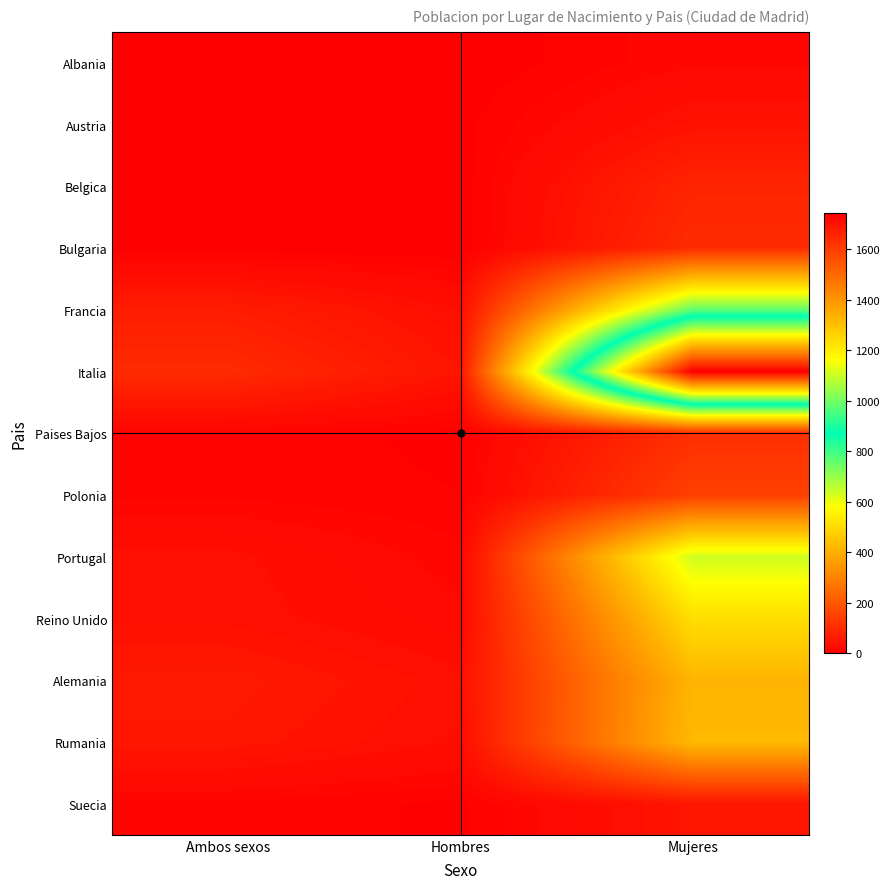

Reading left to right, what are all the values shown in this chart?

Albania: Ambos sexos=0	Hombres=0	Mujeres=19
Austria: Ambos sexos=4	Hombres=4	Mujeres=43
Belgica: Ambos sexos=3	Hombres=2	Mujeres=86
Bulgaria: Ambos sexos=3	Hombres=1	Mujeres=101
Francia: Ambos sexos=68	Hombres=34	Mujeres=765
Italia: Ambos sexos=100	Hombres=48	Mujeres=1743
Paises Bajos: Ambos sexos=12	Hombres=4	Mujeres=110
Polonia: Ambos sexos=12	Hombres=7	Mujeres=147
Portugal: Ambos sexos=37	Hombres=16	Mujeres=637
Reino Unido: Ambos sexos=39	Hombres=23	Mujeres=507
Alemania: Ambos sexos=59	Hombres=37	Mujeres=414
Rumania: Ambos sexos=52	Hombres=33	Mujeres=424
Suecia: Ambos sexos=12	Hombres=5	Mujeres=50